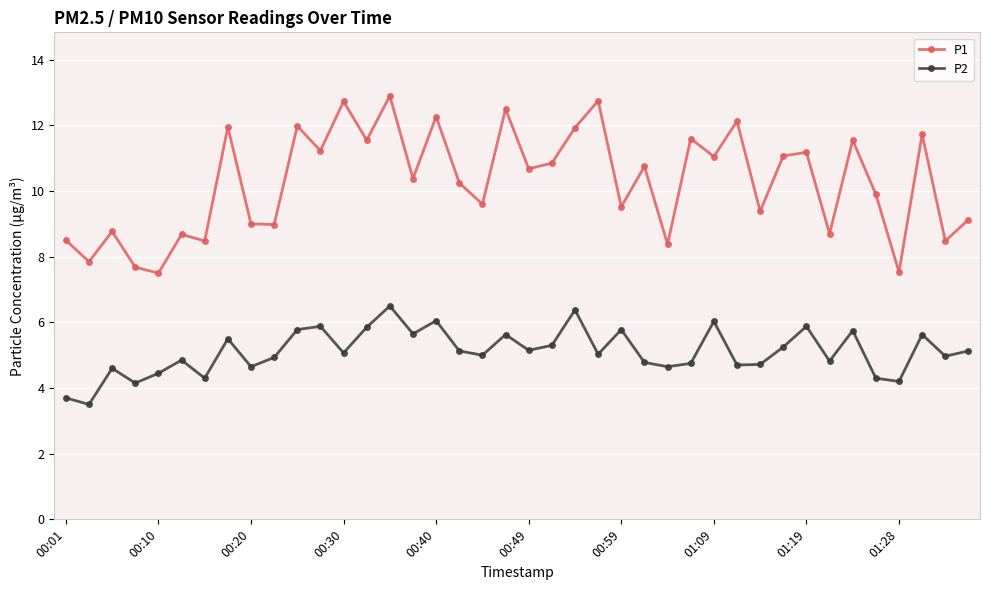

True or false: P1 has more than 0 points higher than both neighbors.

True